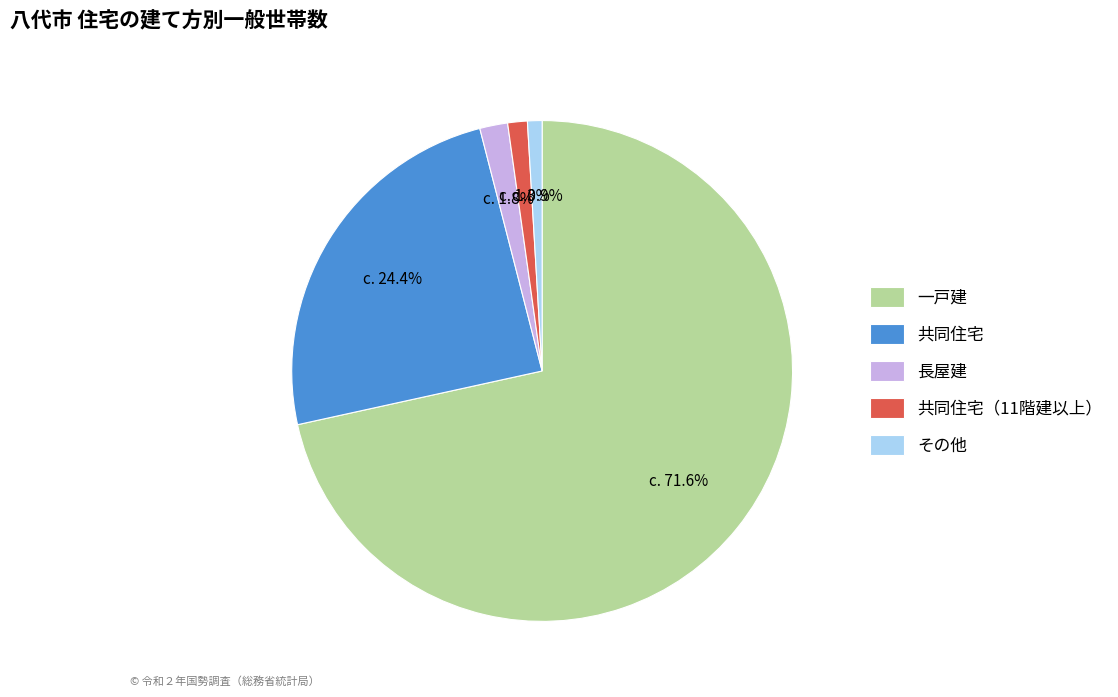

Is there a majority slice in this chart?

Yes